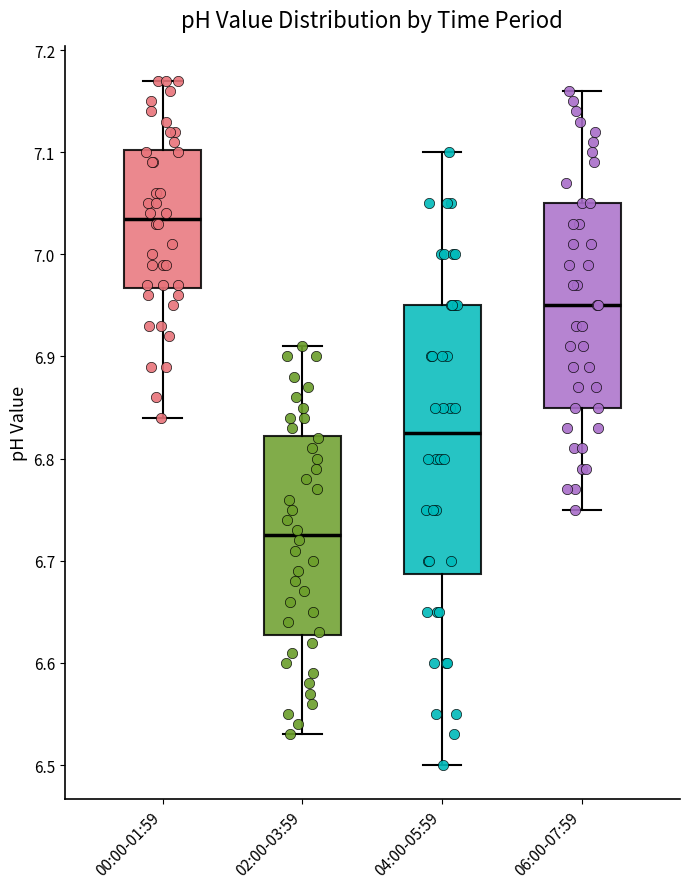

Which box's median line is the highest?

00:00-01:59